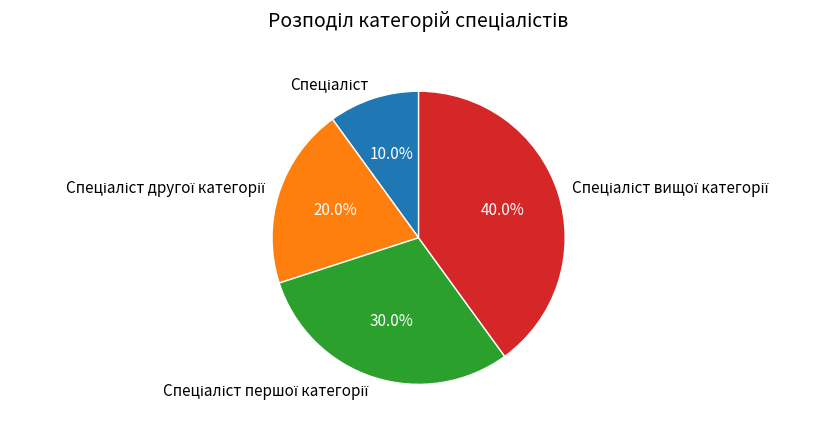

Is there any slice that represents more than half of the pie?

No